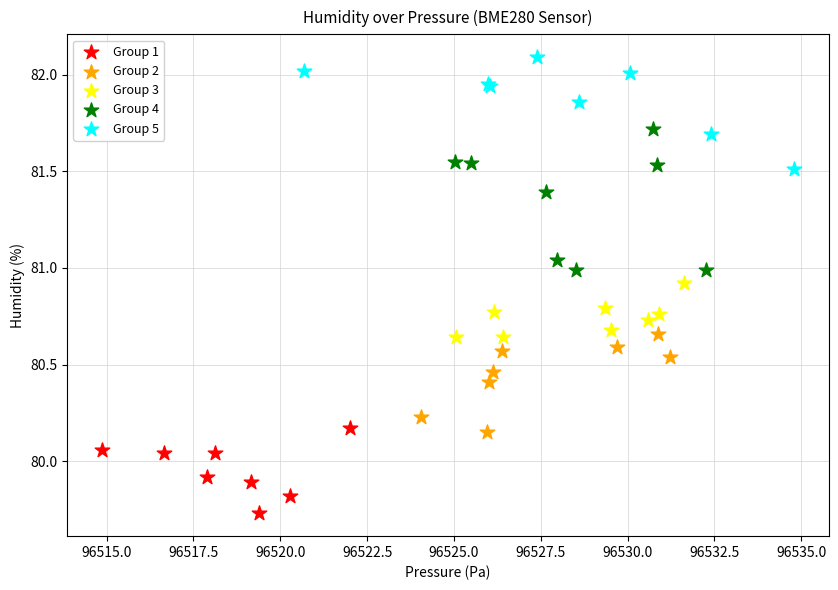

What are all the series names shown in the legend?

Group 1, Group 2, Group 3, Group 4, Group 5